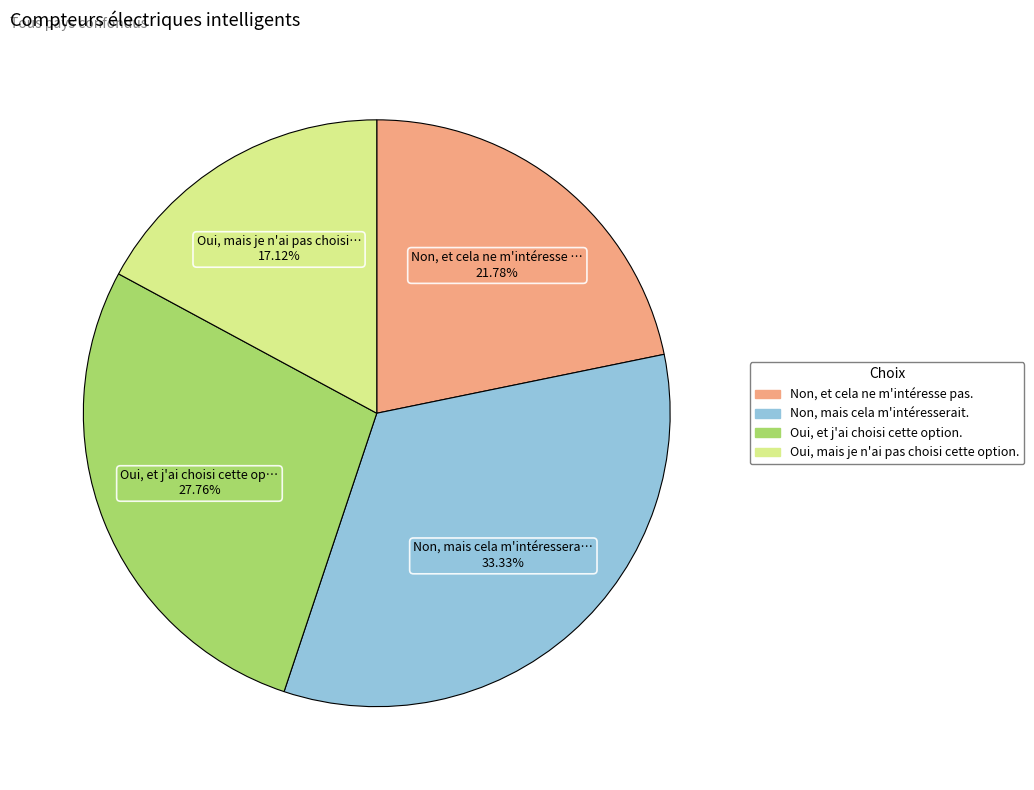

What percentage do Oui, et j'ai choisi cette option. and Non, mais cela m'intéresserait. together represent?

61.1%